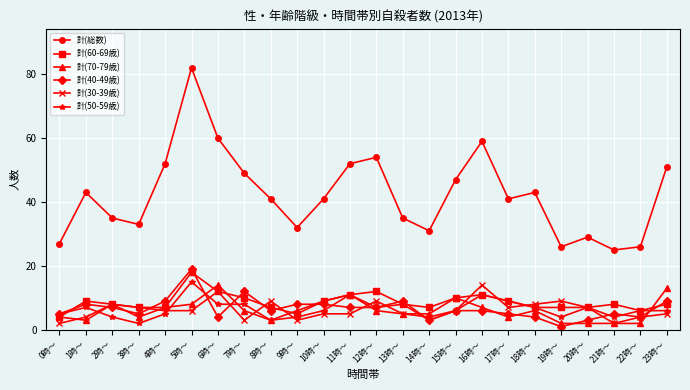

At which category does 計(30-39歳) reach its first local peak?

2時～